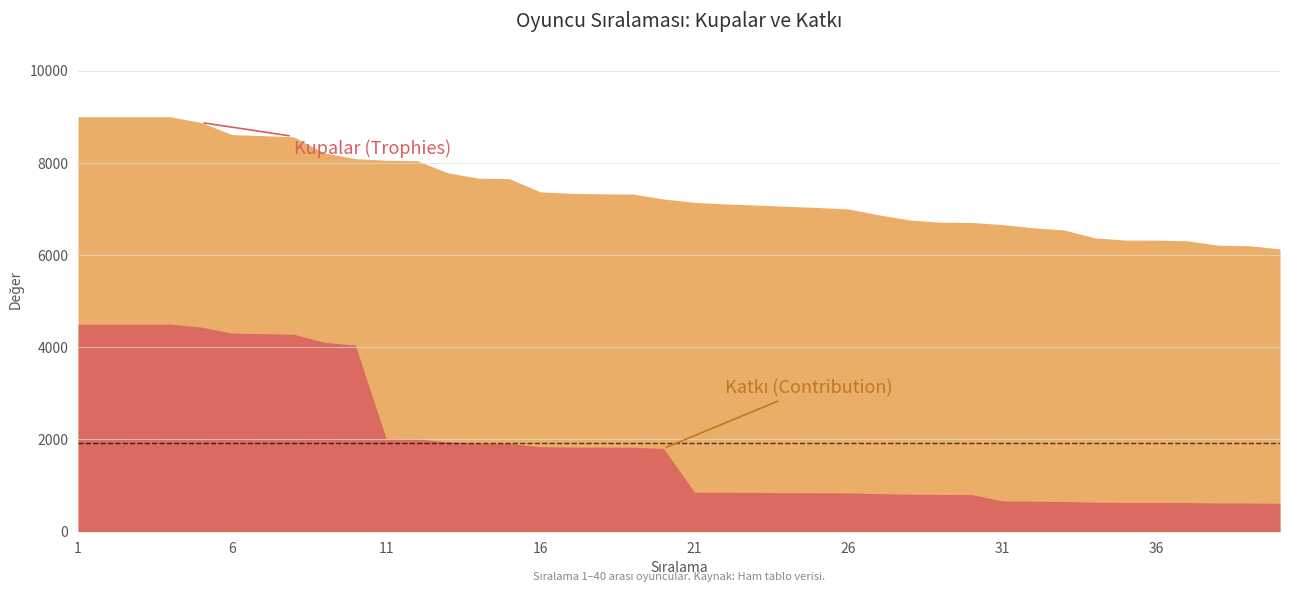

What is the total value across all series at 16?

9213